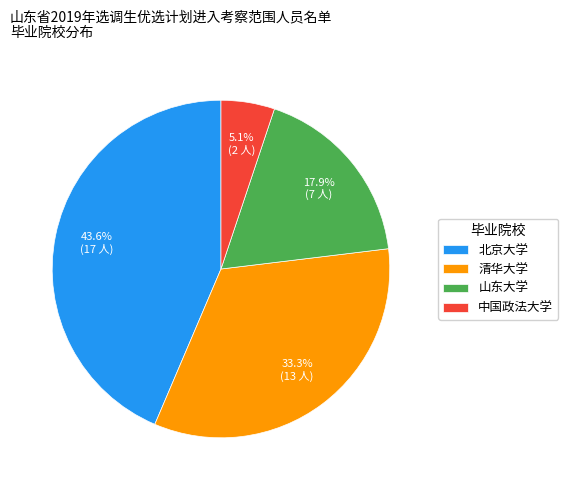

Does any single category account for the majority?

No